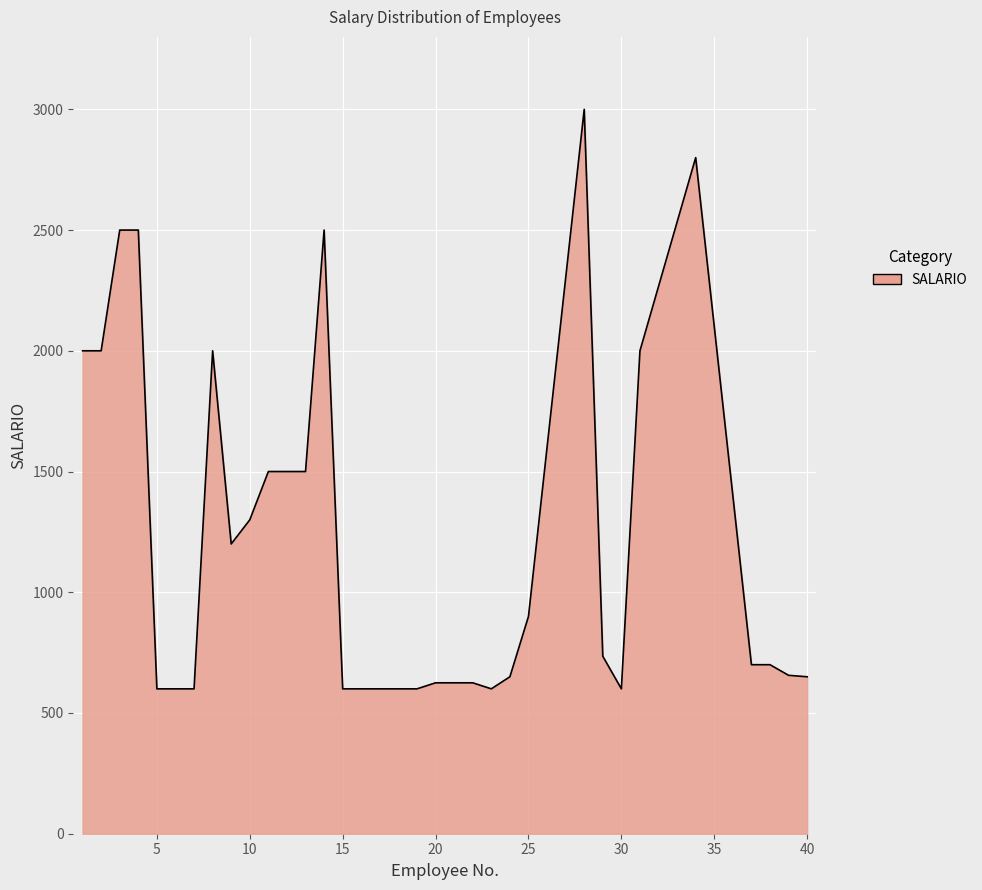

True or false: there are more than 2 points higher than both neighbors.

True